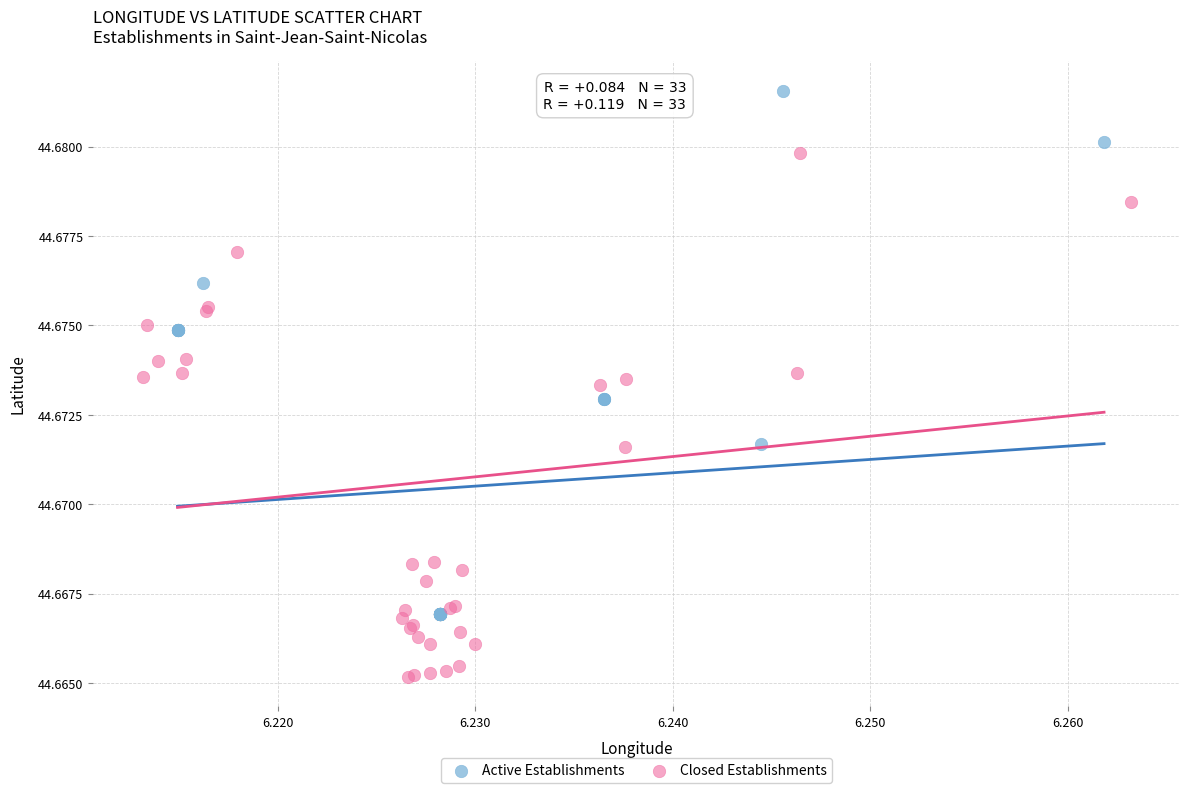

What are all the series names shown in the legend?

Active Establishments, Closed Establishments